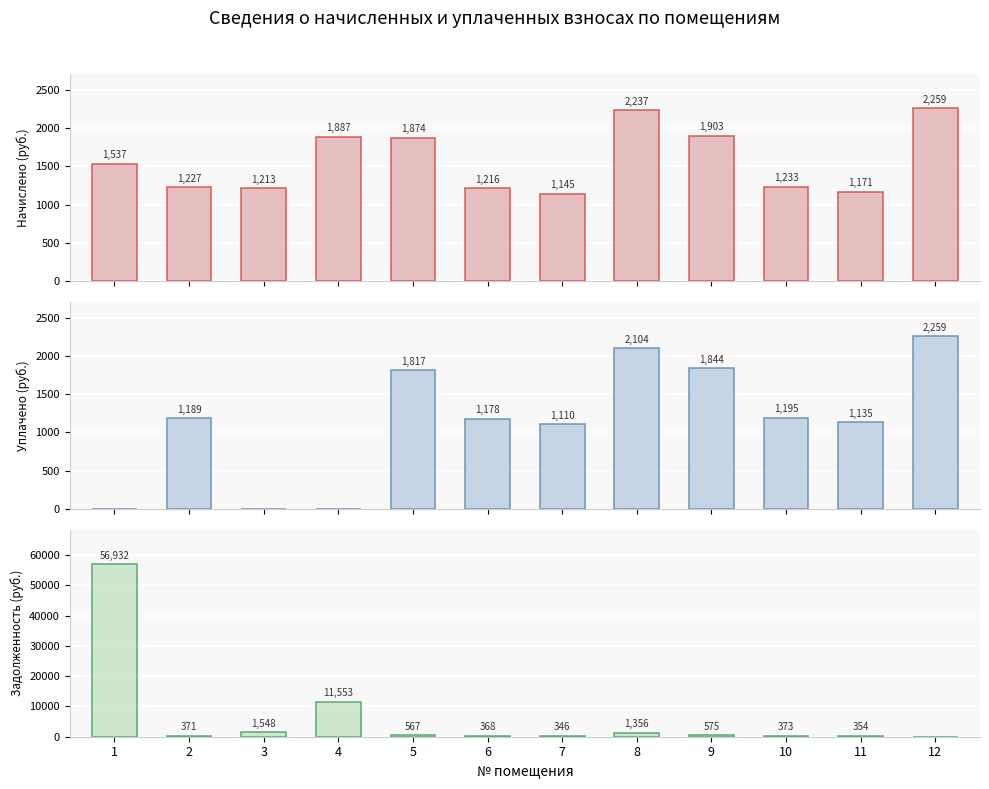

How many bars are there in total?

36